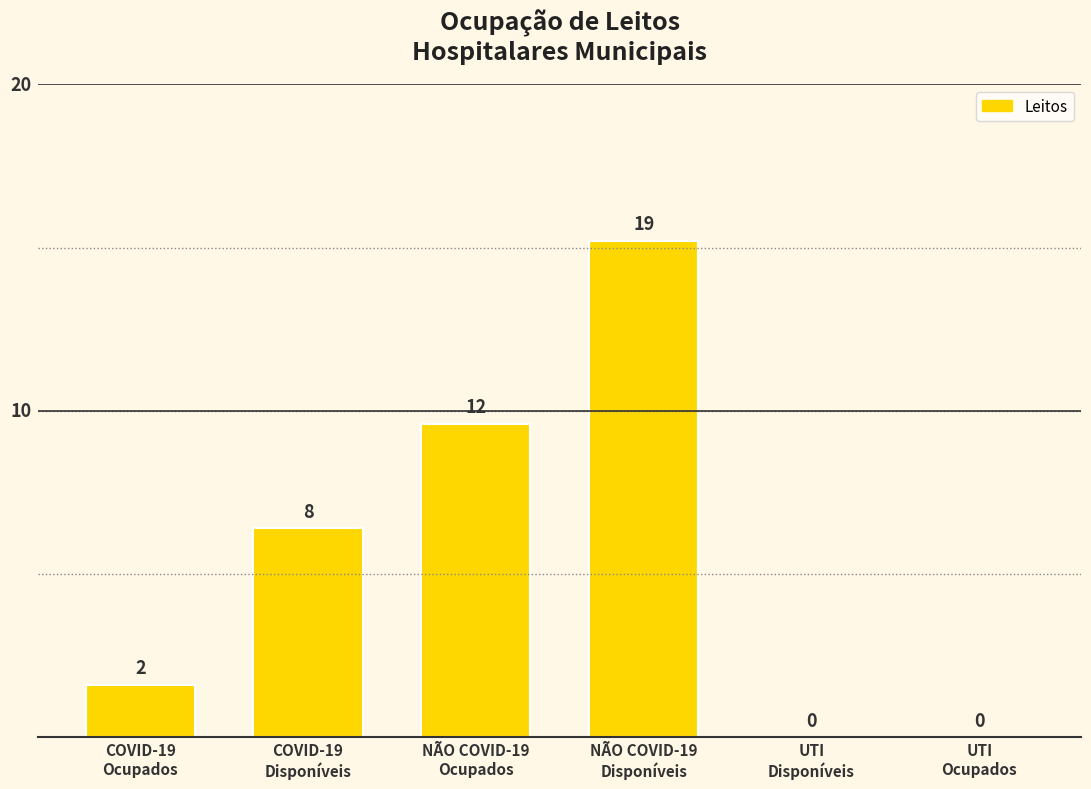

How many values are between 0 and 12?

5